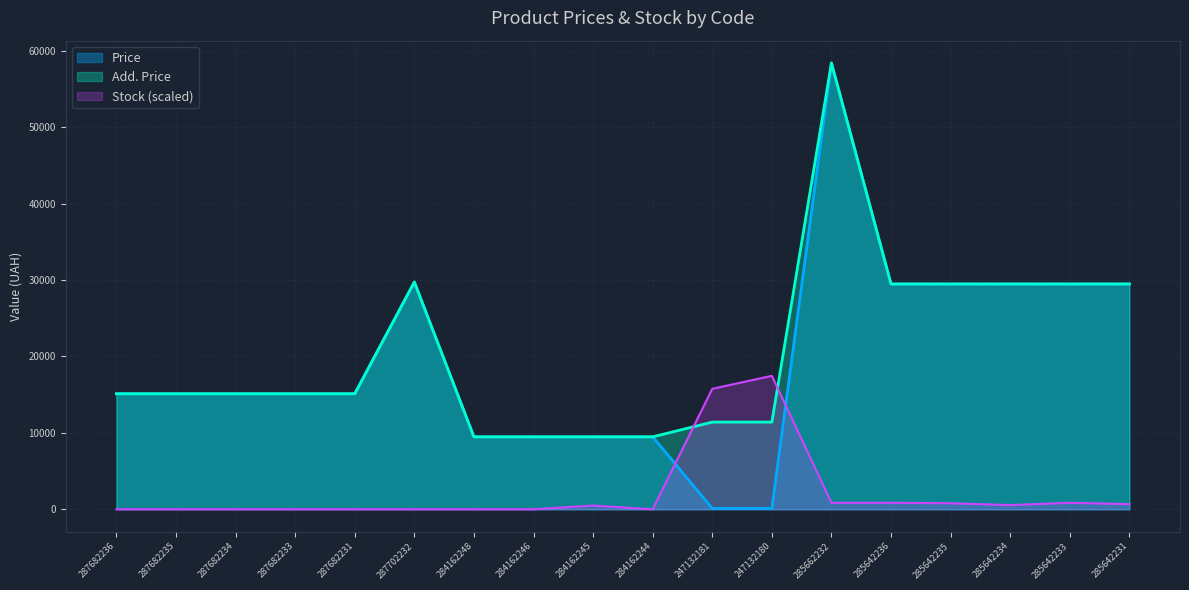

Rank the series at 284162245 from highest to lowest value.

Price, Add. Price, Stock